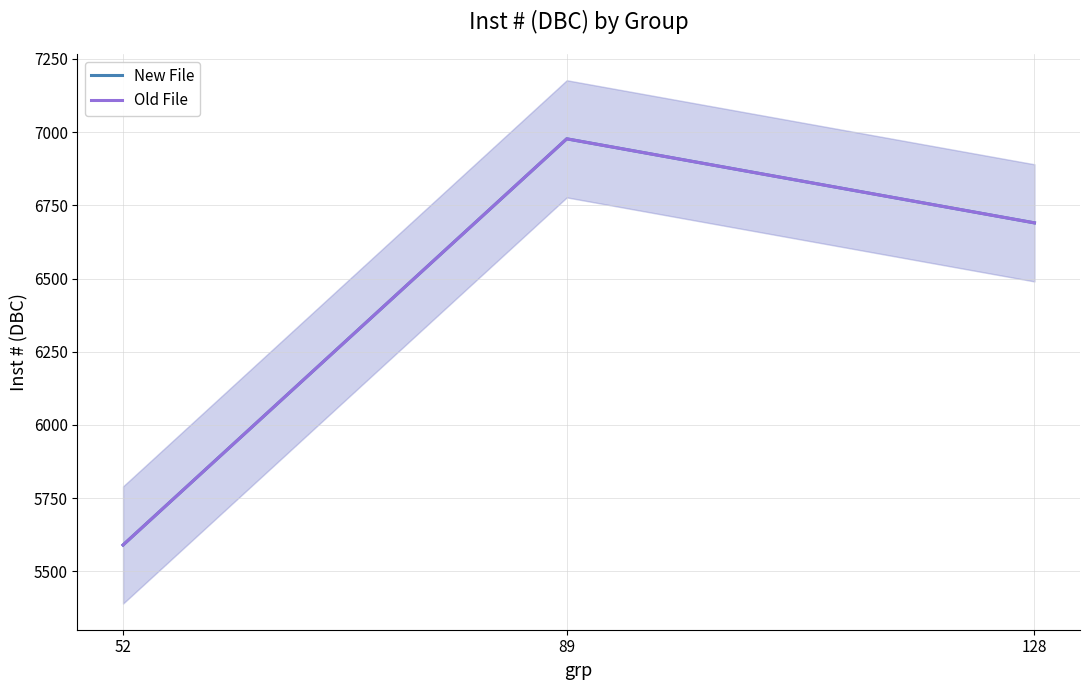

Which series has the largest total across all categories?

New File